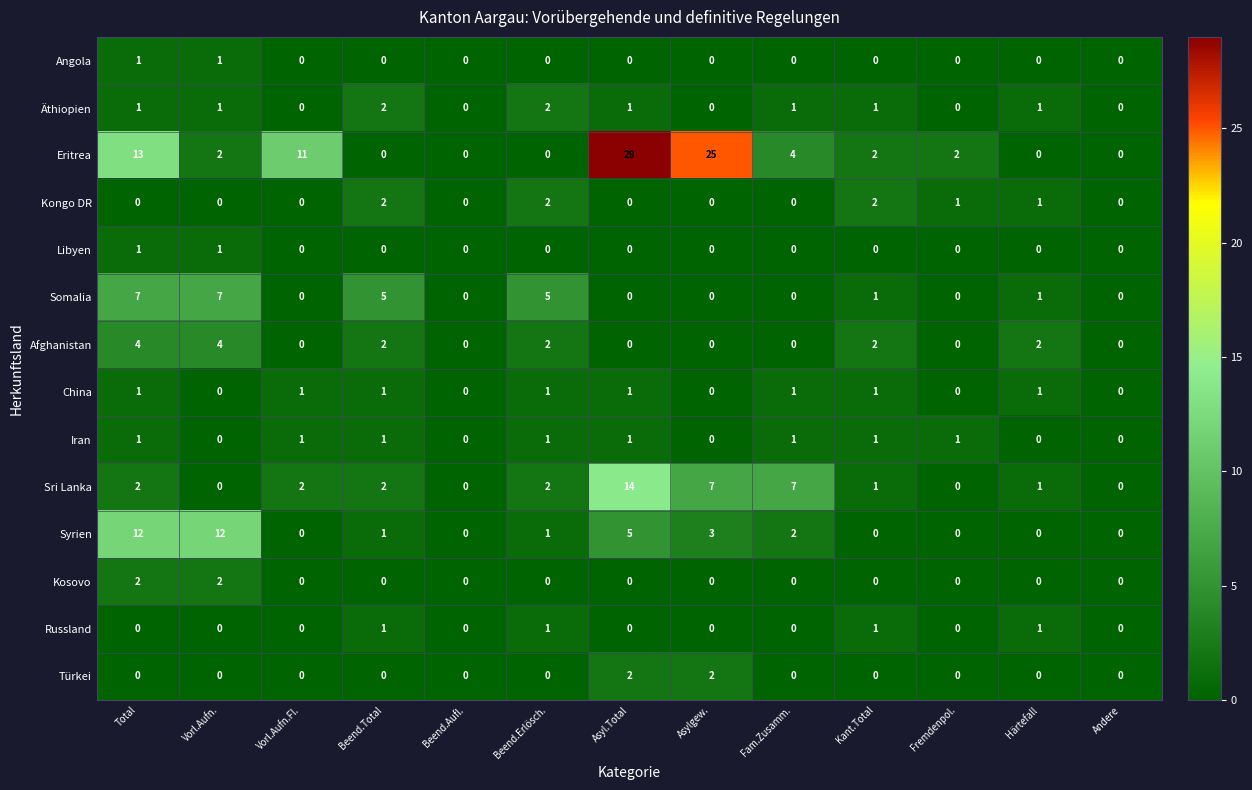

What is the greatest value displayed?

29